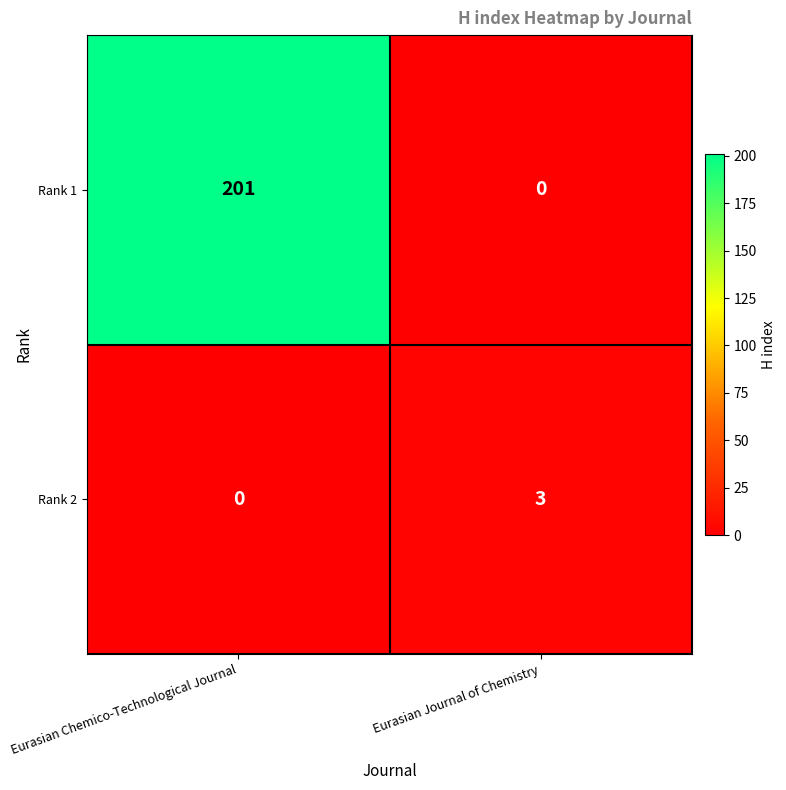

What is the difference between the maximum and minimum values in the Rank 1 series?

201